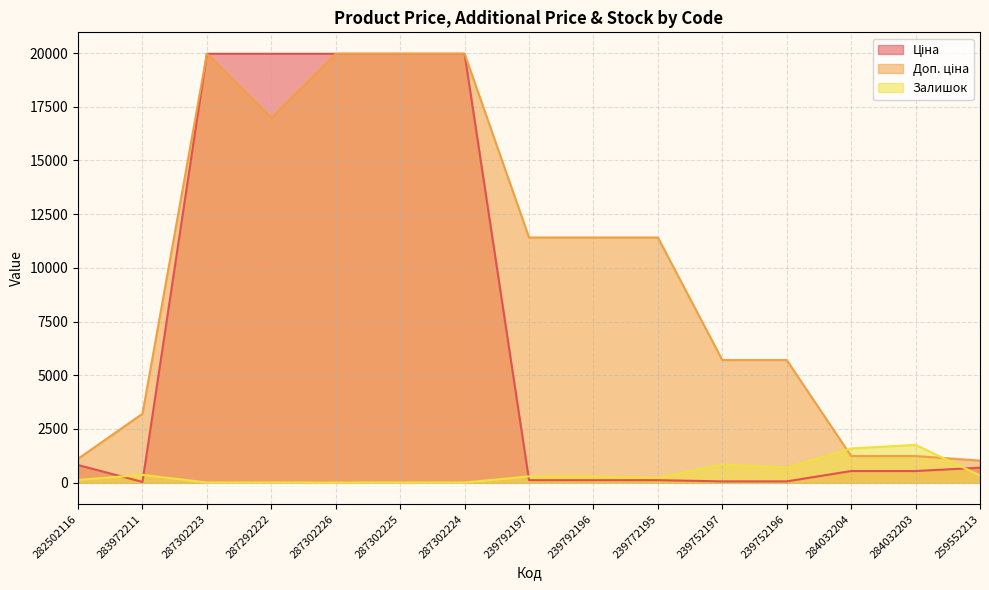

What is the label of the 3rd point from the right?

284032204